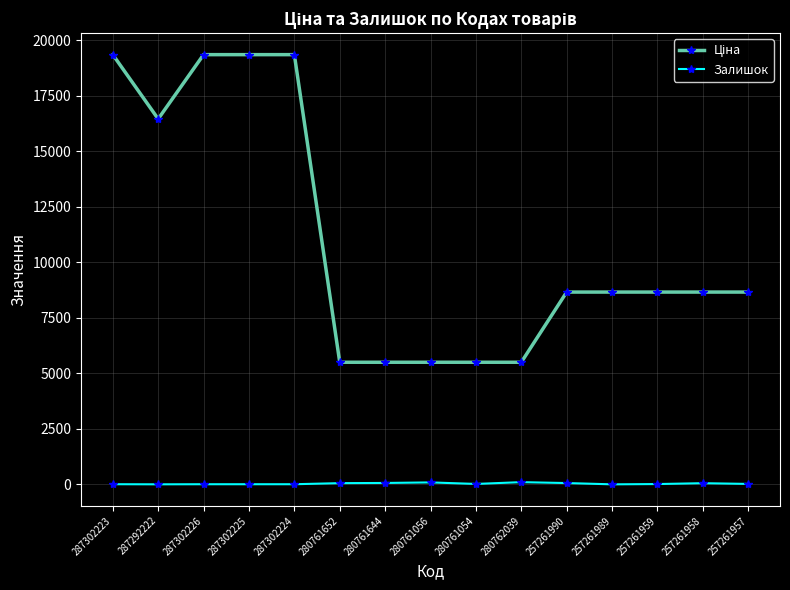

At how many categories does at least one series exceed 18784?

4